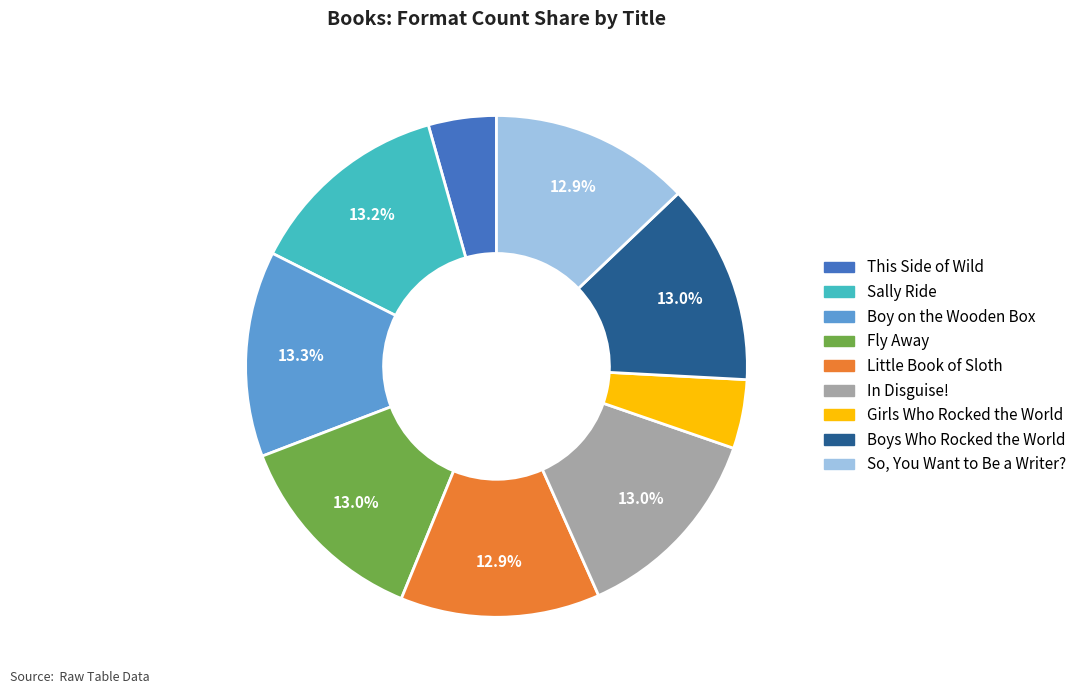

Is it true that This Side of Wild is 4% of the pie?

True